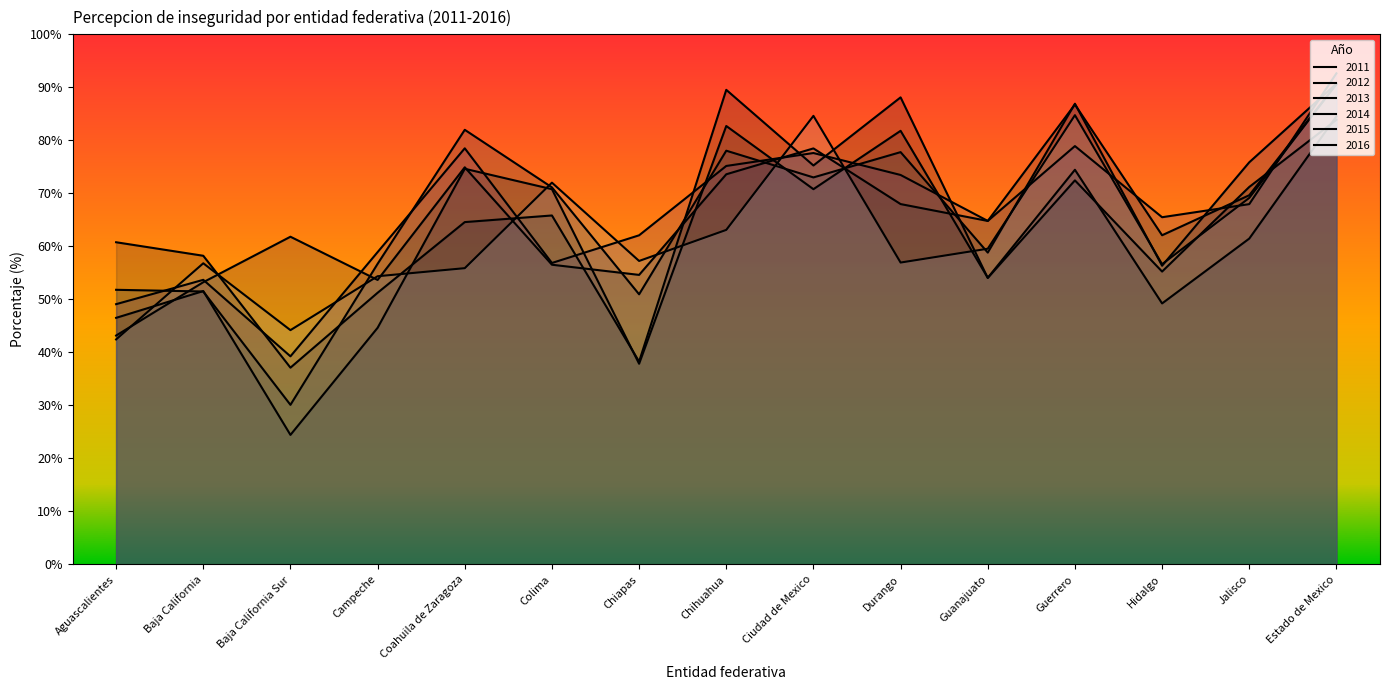

Rank the series by their maximum value, from lowest to highest.

2012, 2011, 2015, 2016, 2013, 2014